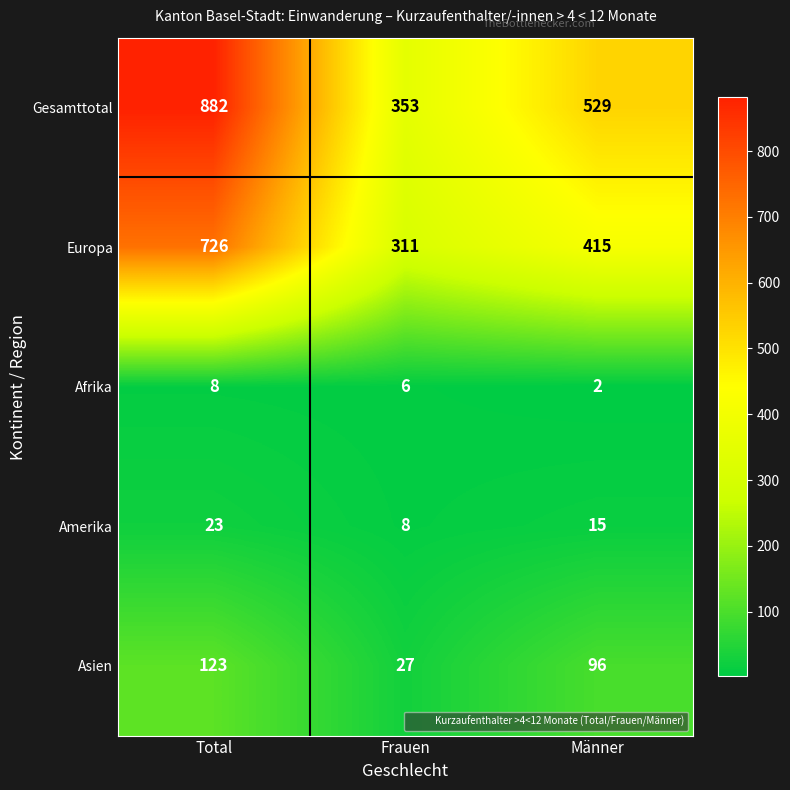

What is the lowest value of the Amerika series?

8